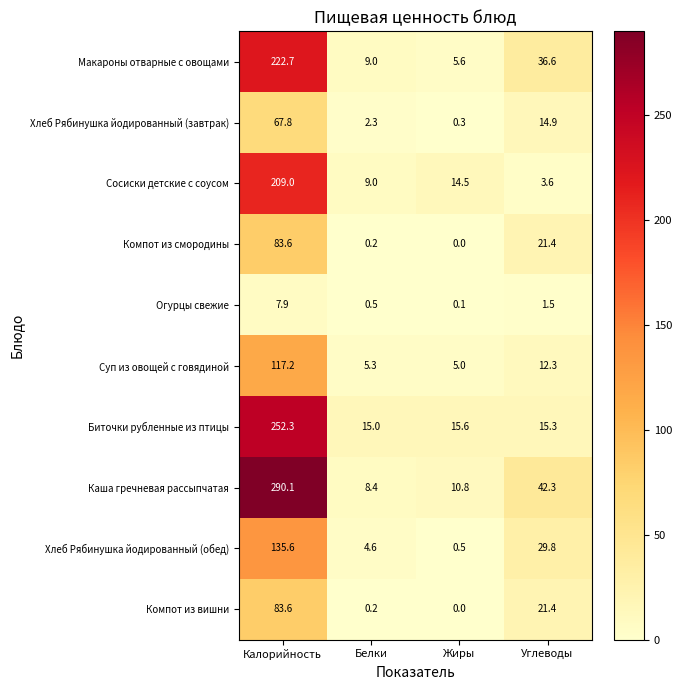

At which category is the sum across all series the highest?

Калорийность